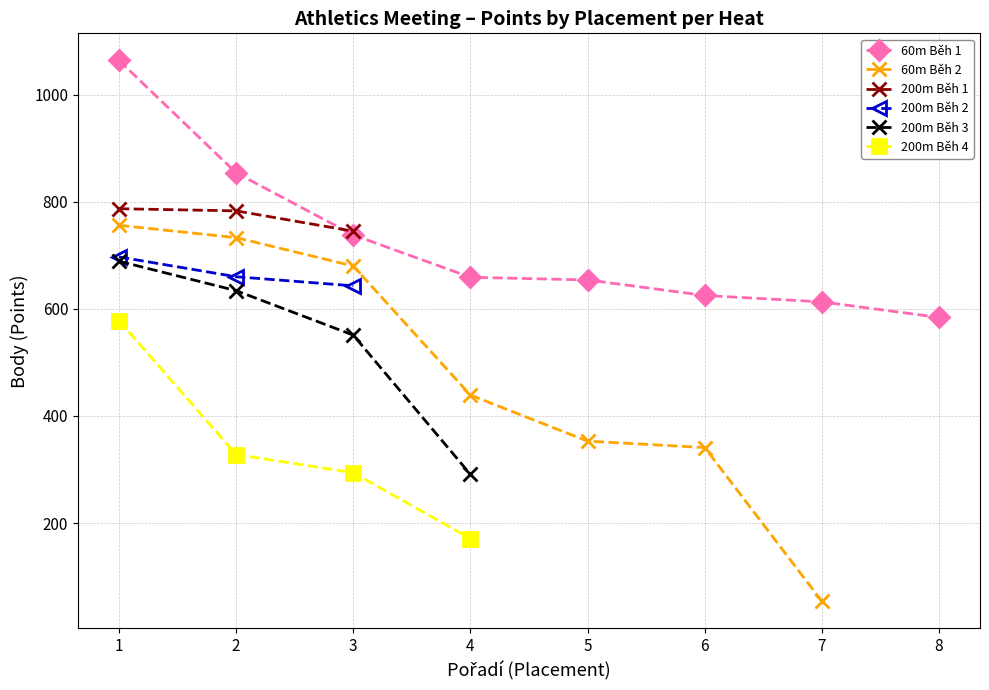

The 60 m series shows 659 at 4. True or false?

True